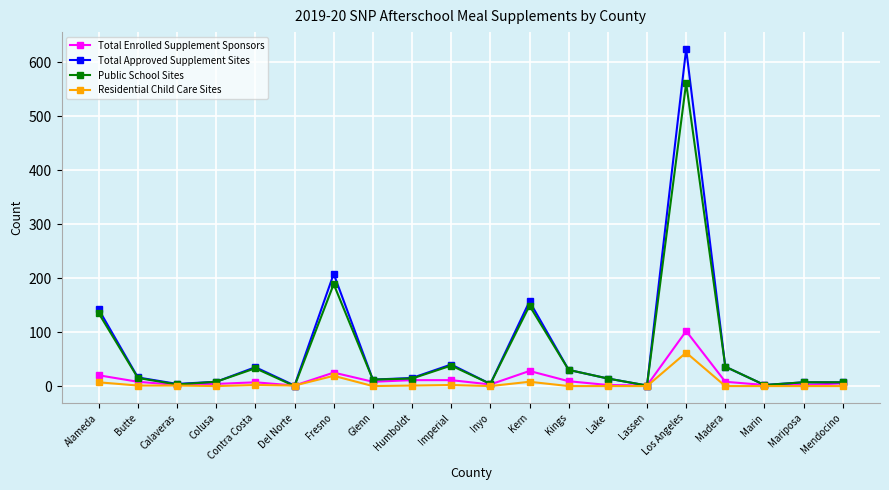

What is the highest value of the Total Approved Supplement Sites series?

625